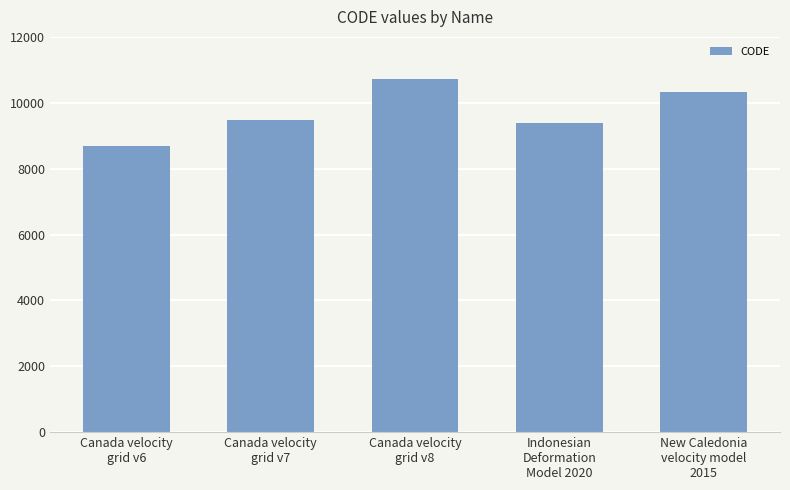

How many series are shown in this chart?

1